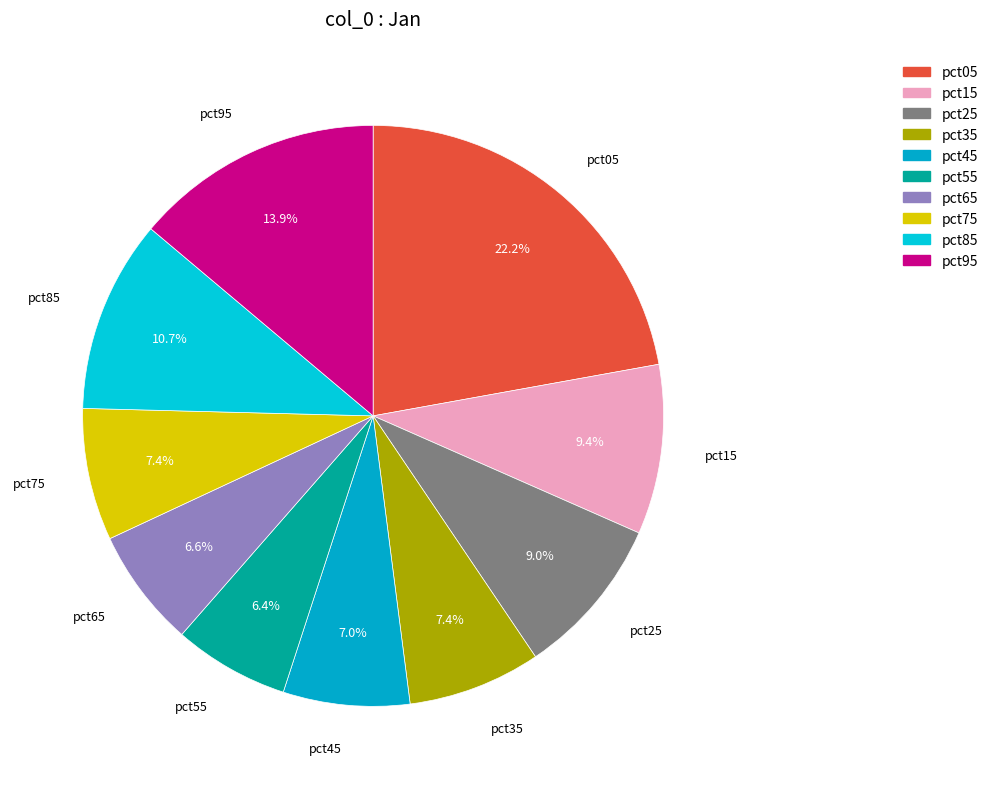

Does pct75 account for over 50% of the chart?

No